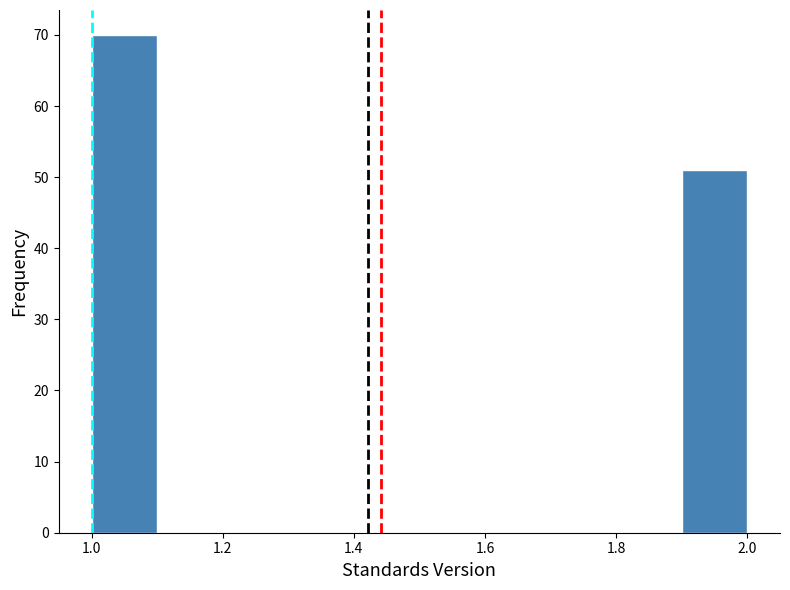

Over which range of the x-axis is the bar tallest?

1.0 to 1.1